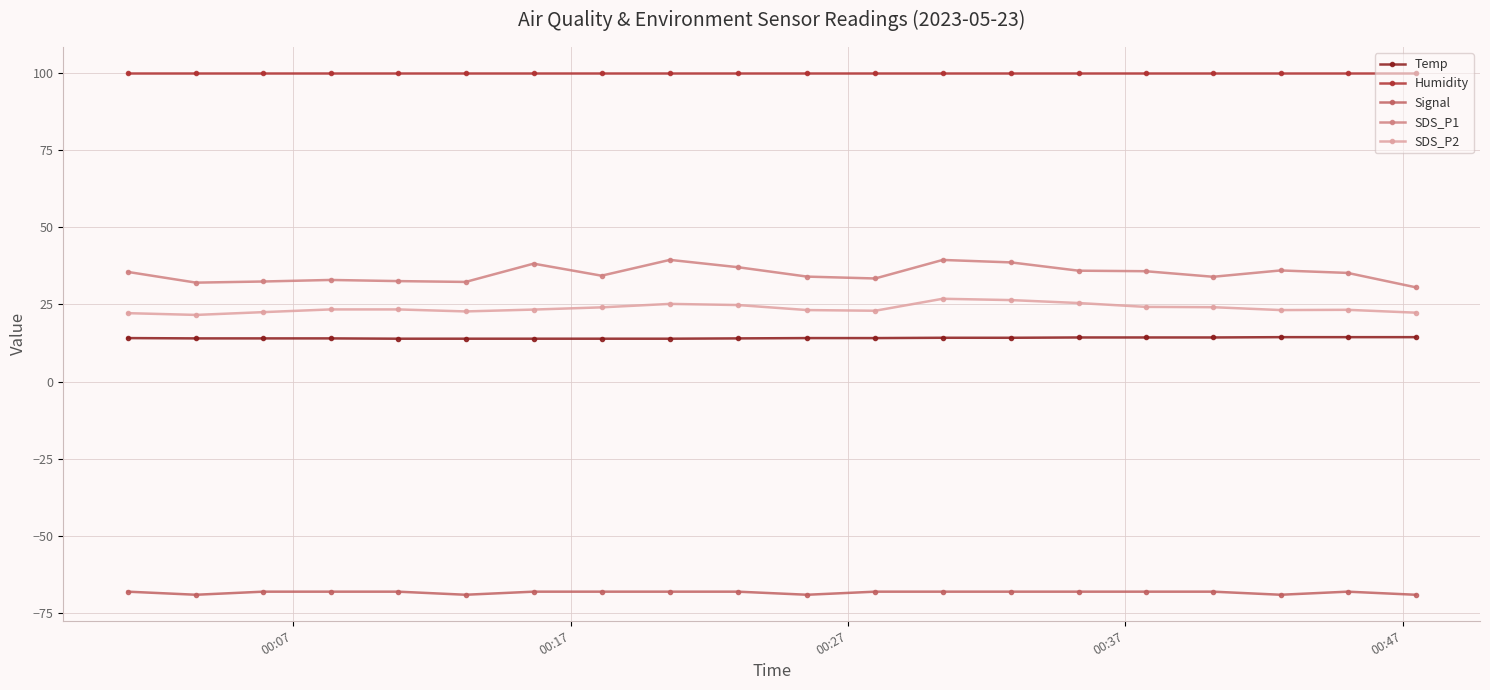

Which series has the largest range (max minus min)?

SDS_P1